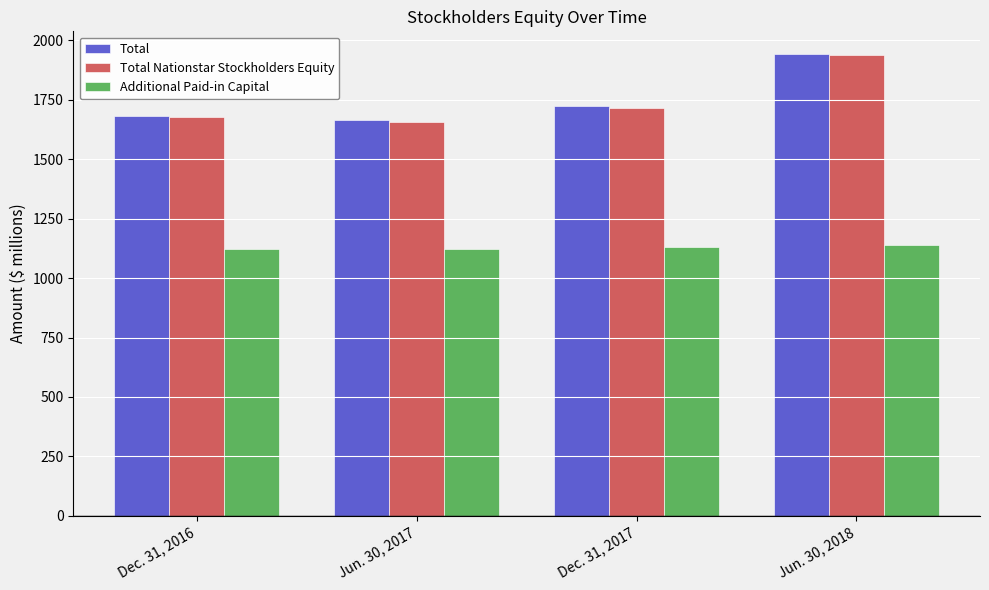

What is the value of the Additional Paid-in Capital bar at the 2nd from the left?

1122